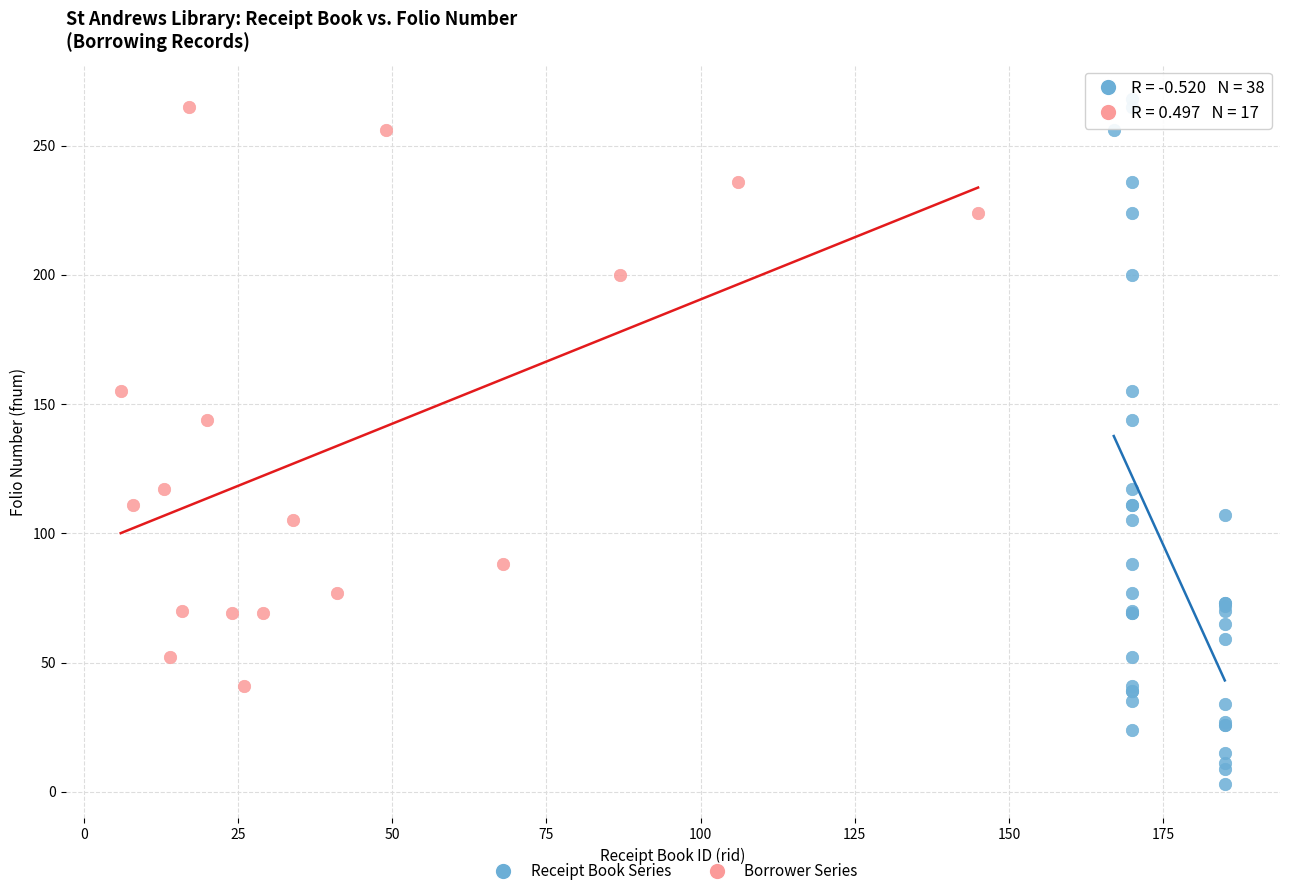

Which series has the largest Y range (max minus min)?

Receipt Book Series